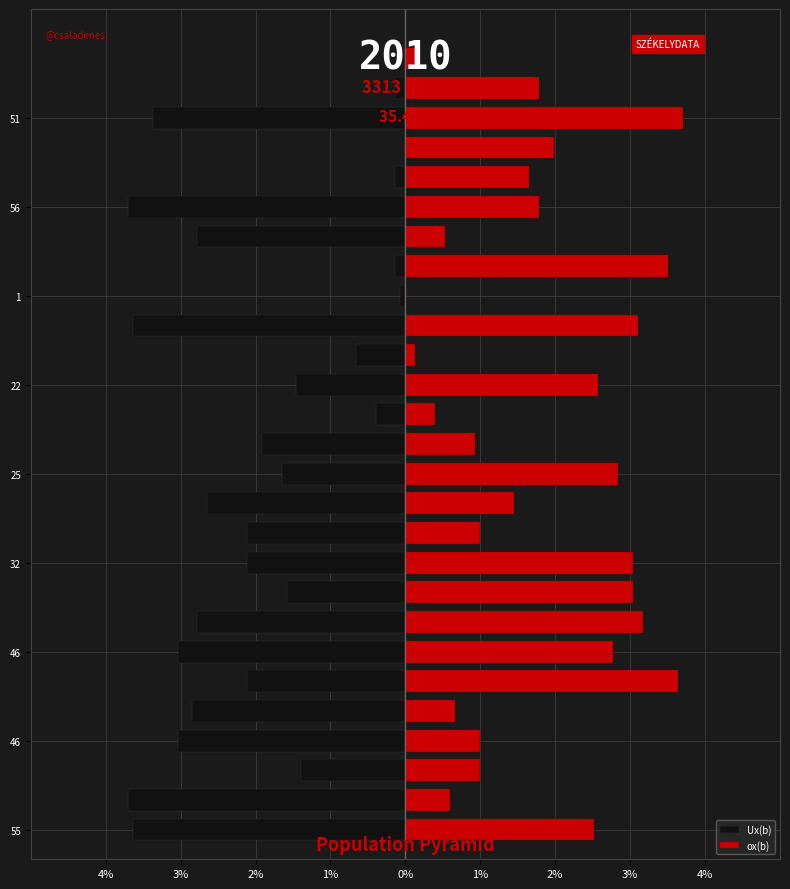

List the series in order of their peak value, lowest first.

Ux(b), ox(b)